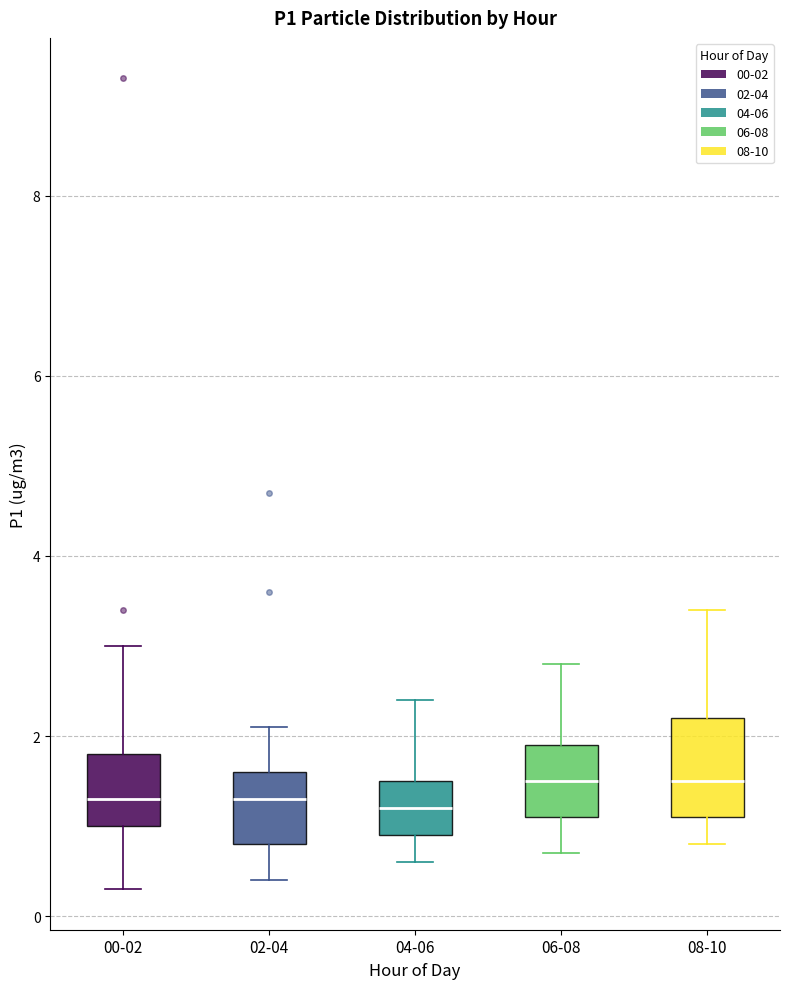

Reading left to right, transcribe this box plot: for each box, give where its median line is, the range the box spans, and where its two whiskers end, as read against the y-axis. The values are not printed on the chart, so give them approximately, as read against the axis.

00-02: median 1.4, box 1.0 to 1.8, whiskers 0.4 to 3.0
02-04: median 1.4, box 0.8 to 1.6, whiskers 0.4 to 2.2
04-06: median 1.2, box 1.0 to 1.6, whiskers 0.6 to 2.4
06-08: median 1.6, box 1.2 to 2.0, whiskers 0.8 to 2.8
08-10: median 1.6, box 1.2 to 2.2, whiskers 0.8 to 3.4